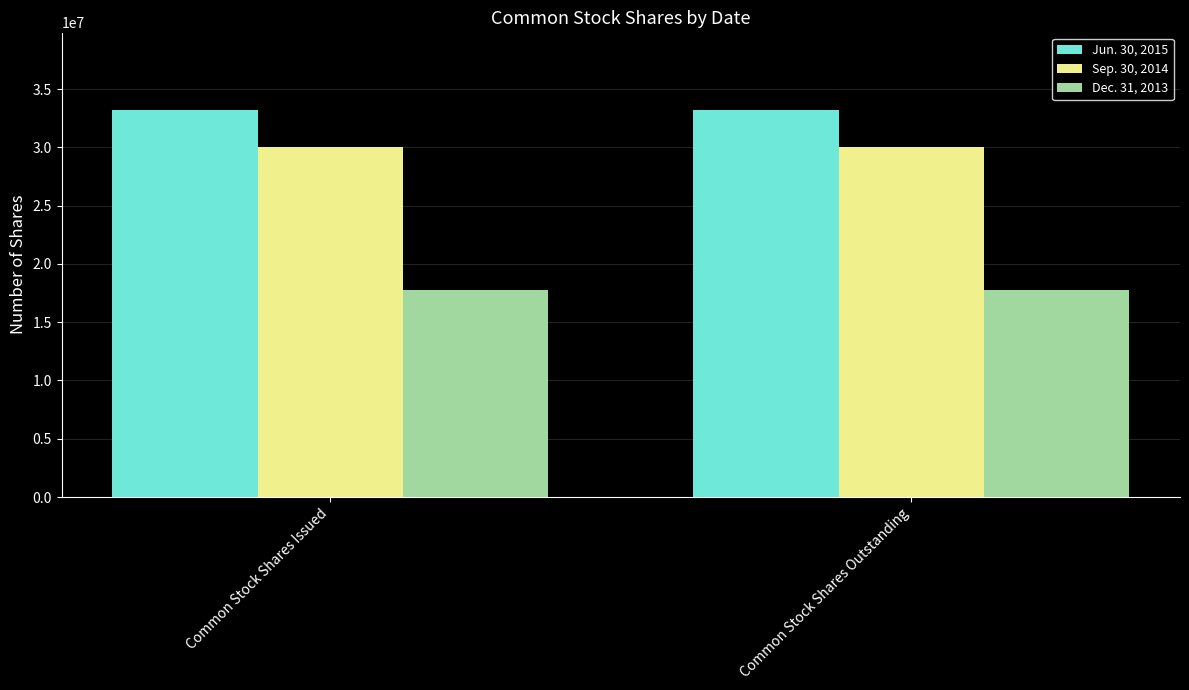

What is the difference between the highest and lowest values at Common Stock Shares Outstanding?

15468878